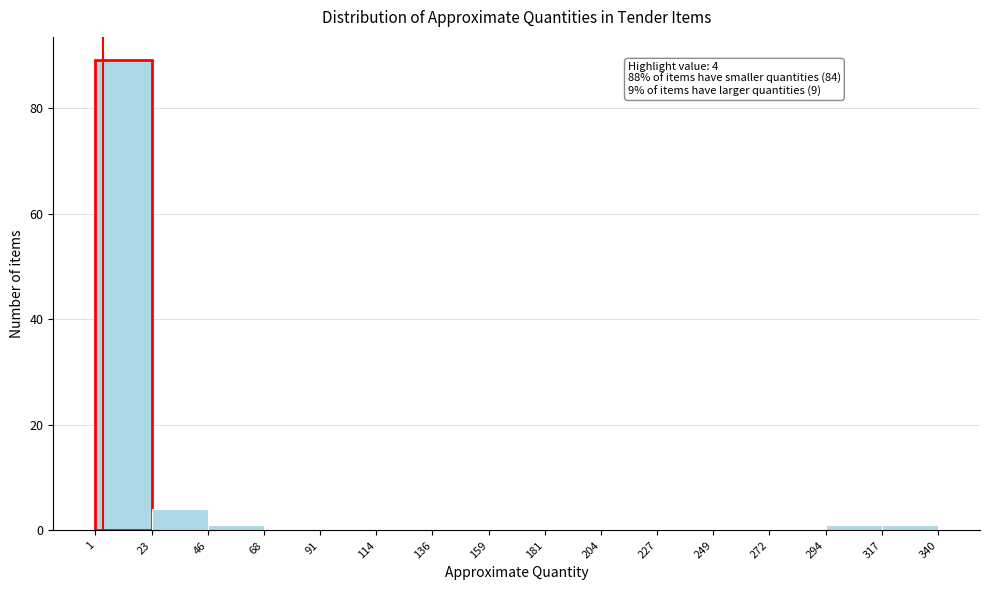

Which range on the x-axis has the tallest bar?

1 to 23